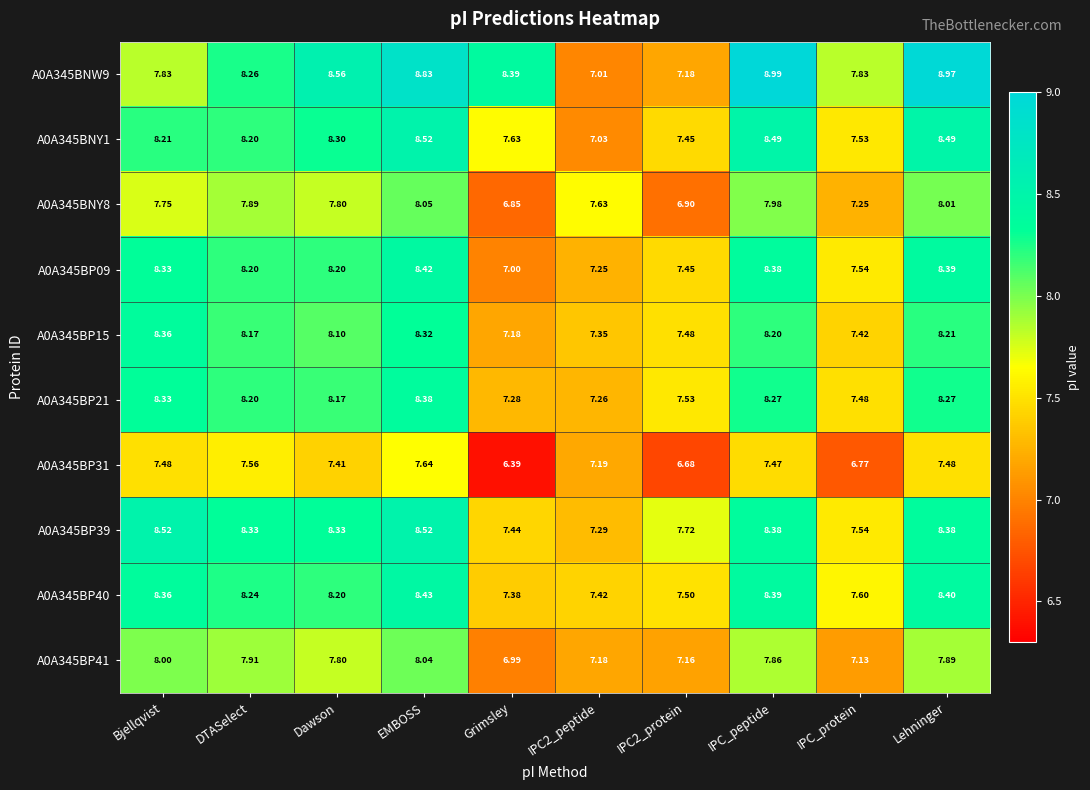

At which category is the sum across all series the highest?

EMBOSS